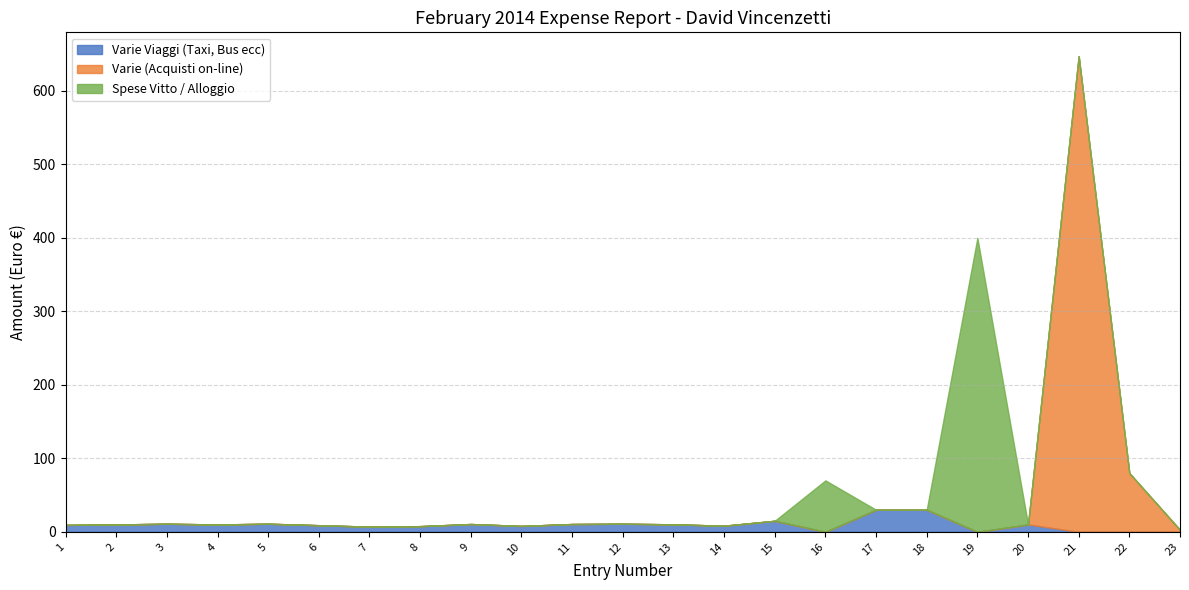

After their last crossing, which series has the higher values: Varie Viaggi (Taxi, Bus ecc) or Spese Vitto / Alloggio?

Varie Viaggi (Taxi, Bus ecc)